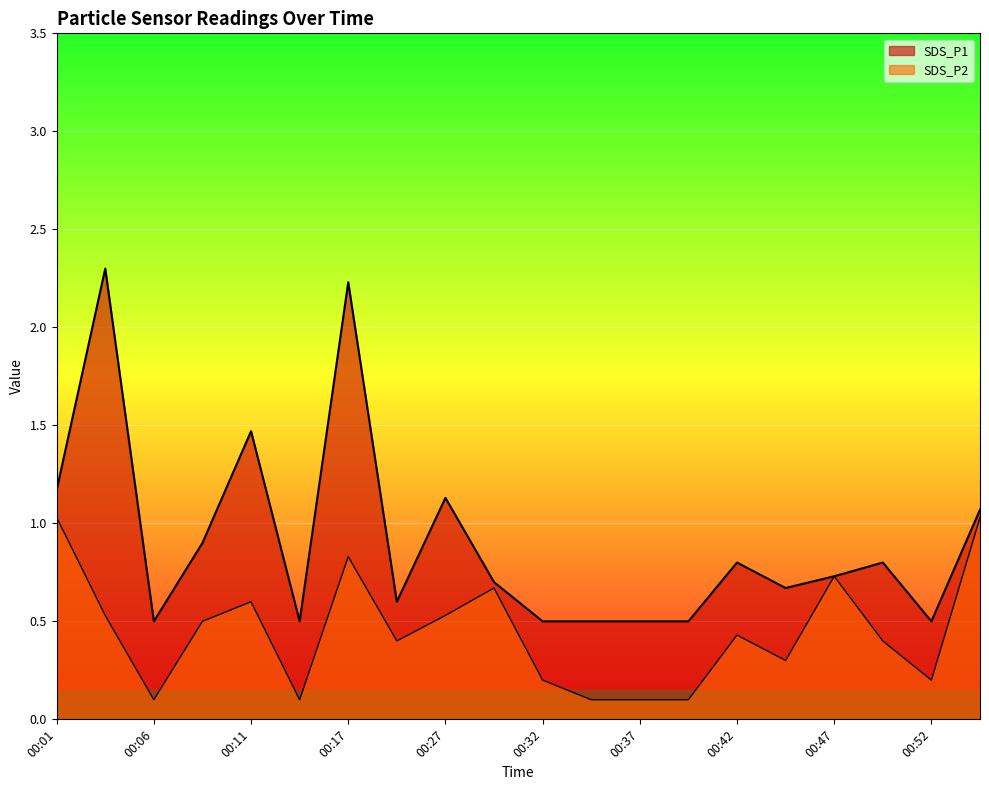

What are all the series names shown in the legend?

SDS_P1, SDS_P2